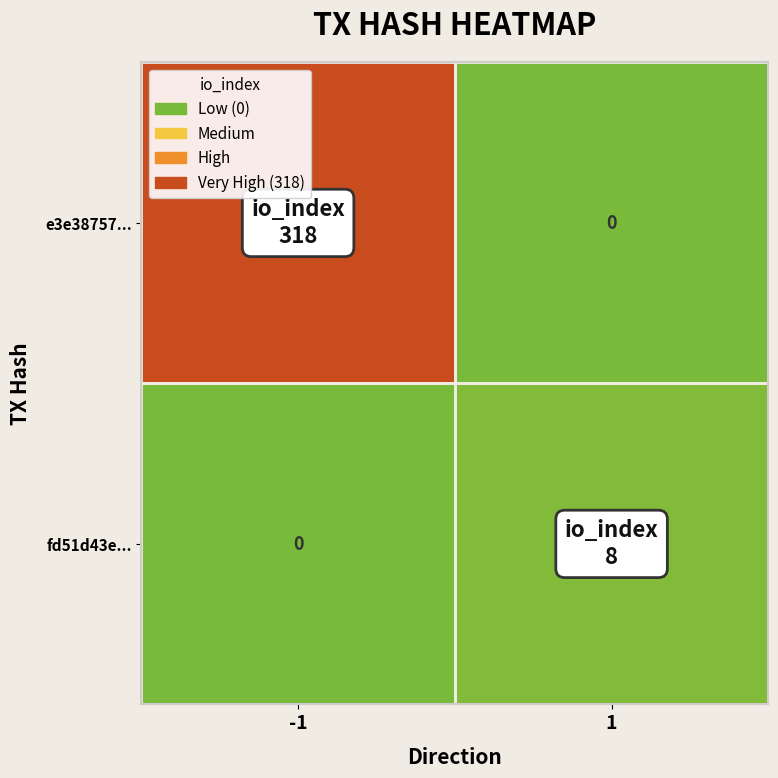

Which series has the largest total across all categories?

e3e38757...